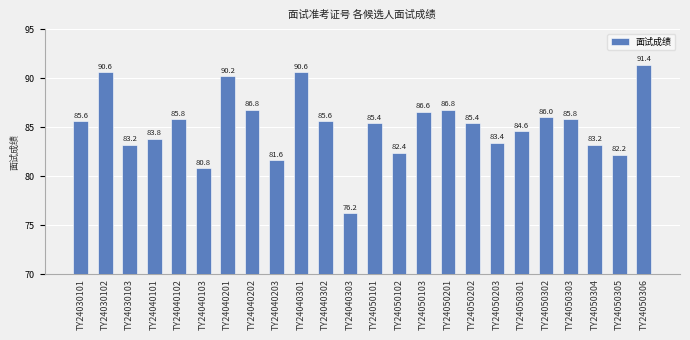

Which category has the lowest value across all series?

TY24040303